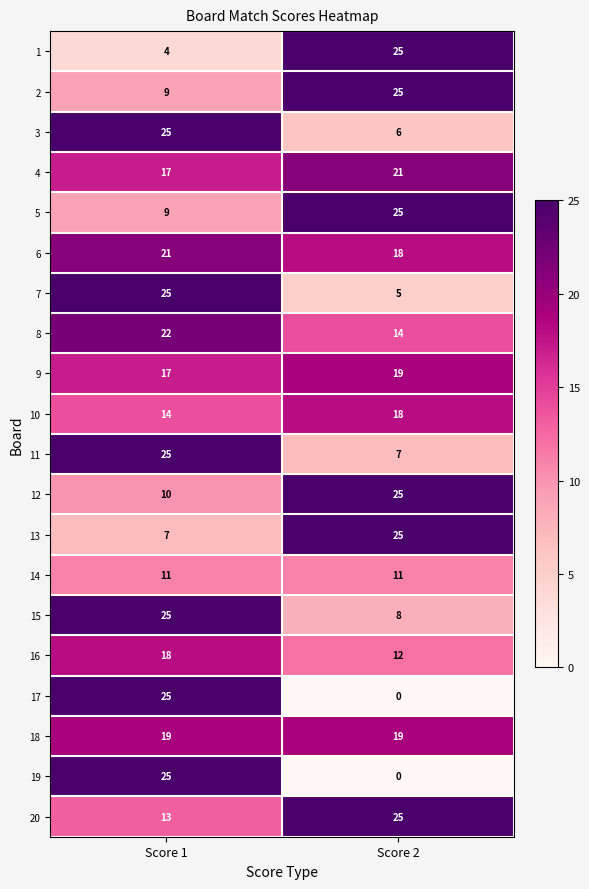

What is the difference between the highest and lowest values at Score 2?

25